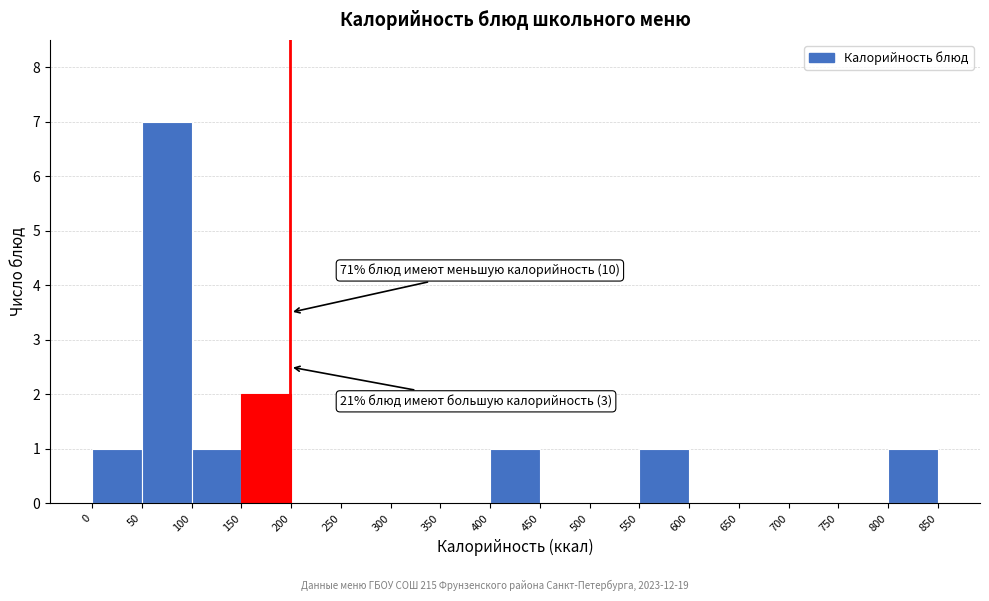

Over which range of the x-axis is the bar tallest?

50 to 100